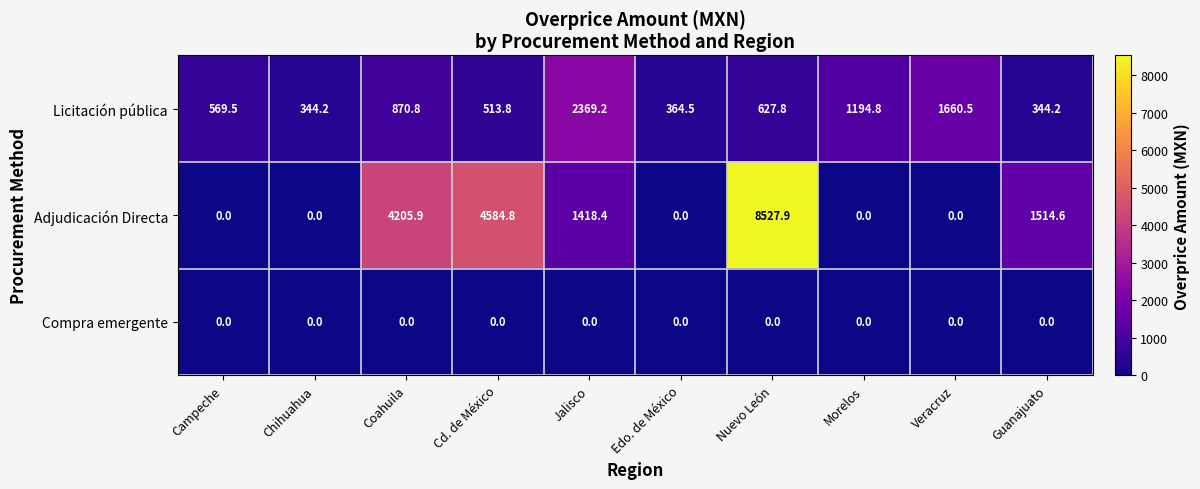

Where does the Adjudicación Directa series first go above 1418?

Coahuila